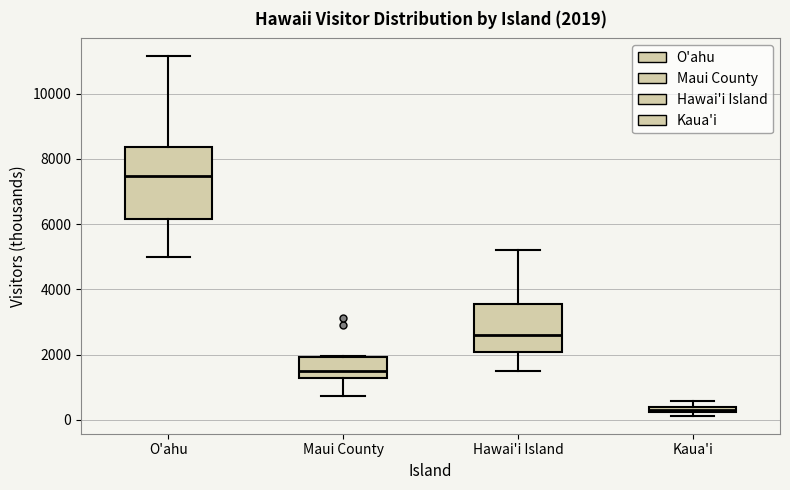

Which box has the highest median line?

O'ahu